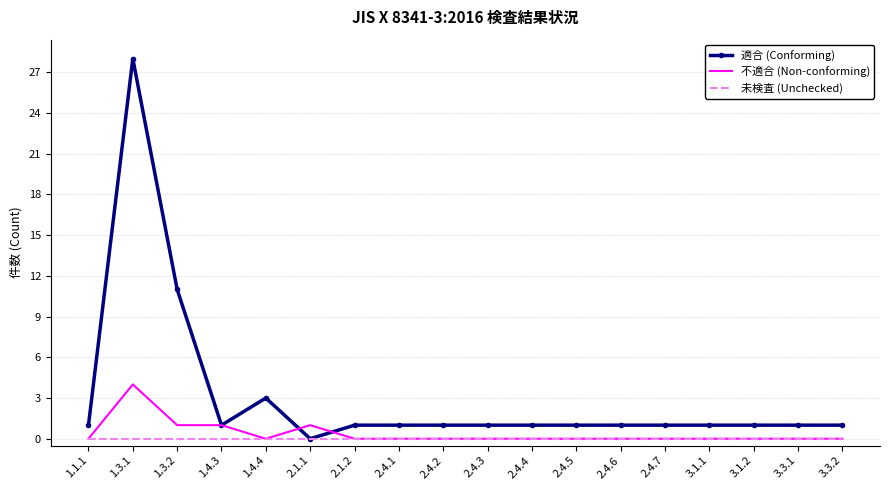

Reading right to left, what are all the values shown in this chart?

適合 (Conforming): 3.3.2=1	3.3.1=1	3.1.2=1	3.1.1=1	2.4.7=1	2.4.6=1	2.4.5=1	2.4.4=1	2.4.3=1	2.4.2=1	2.4.1=1	2.1.2=1	2.1.1=0	1.4.4=3	1.4.3=1	1.3.2=11	1.3.1=28	1.1.1=1
不適合 (Non-conforming): 3.3.2=0	3.3.1=0	3.1.2=0	3.1.1=0	2.4.7=0	2.4.6=0	2.4.5=0	2.4.4=0	2.4.3=0	2.4.2=0	2.4.1=0	2.1.2=0	2.1.1=1	1.4.4=0	1.4.3=1	1.3.2=1	1.3.1=4	1.1.1=0
未検査 (Unchecked): 3.3.2=0	3.3.1=0	3.1.2=0	3.1.1=0	2.4.7=0	2.4.6=0	2.4.5=0	2.4.4=0	2.4.3=0	2.4.2=0	2.4.1=0	2.1.2=0	2.1.1=0	1.4.4=0	1.4.3=0	1.3.2=0	1.3.1=0	1.1.1=0